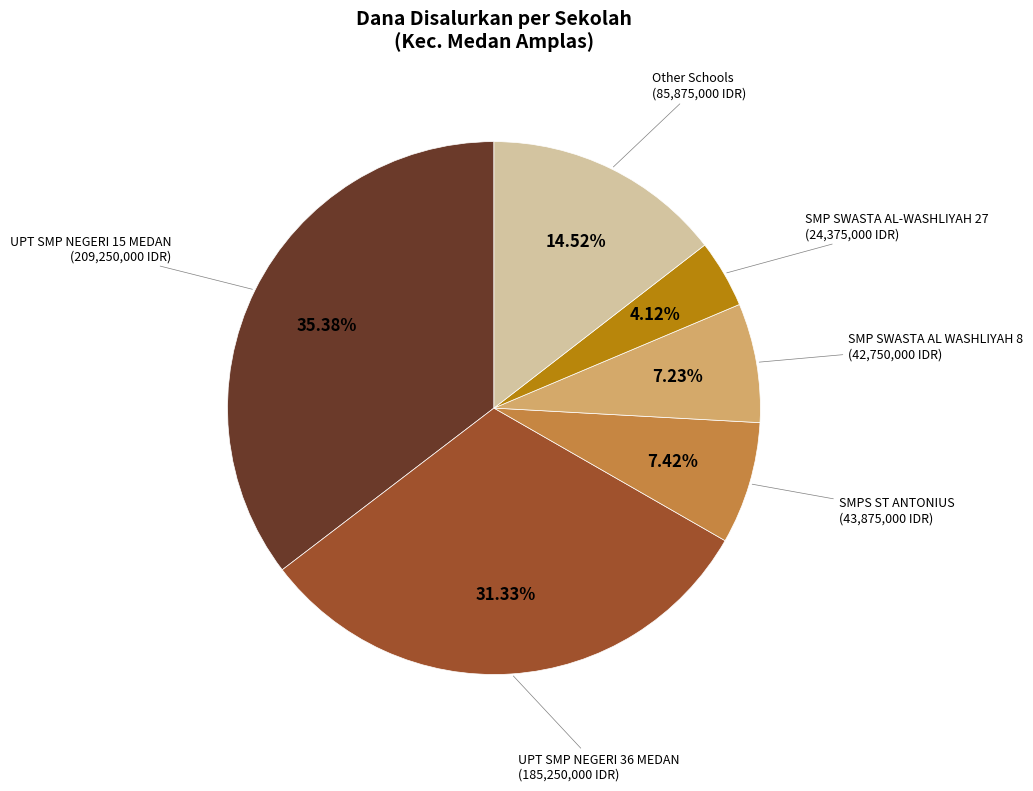

Which category has the smallest portion of the pie?

SMP SWASTA AL-WASHLIYAH 27